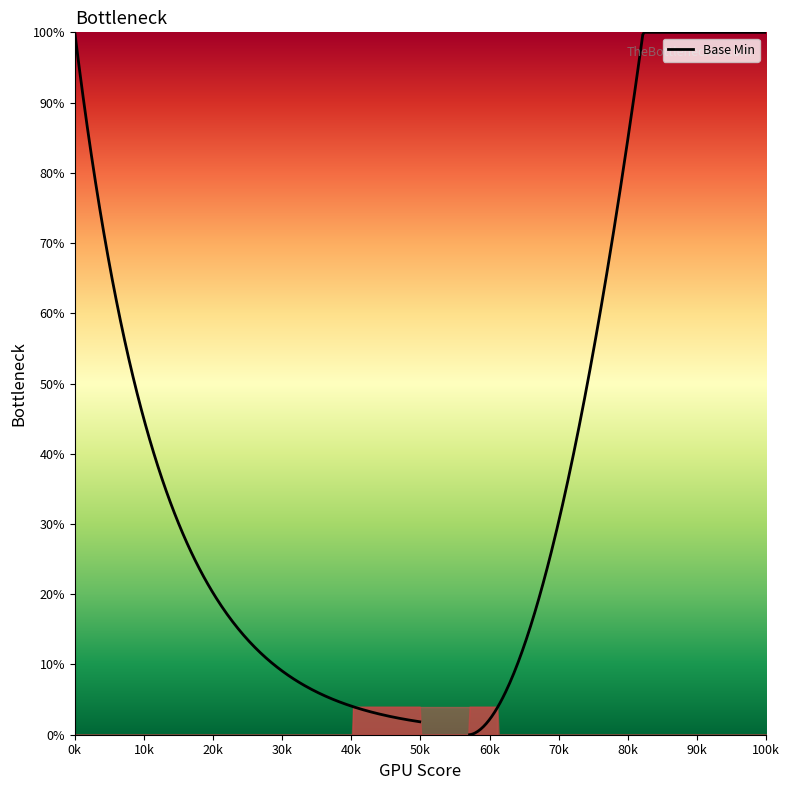

How many lines are shown in the chart?

1